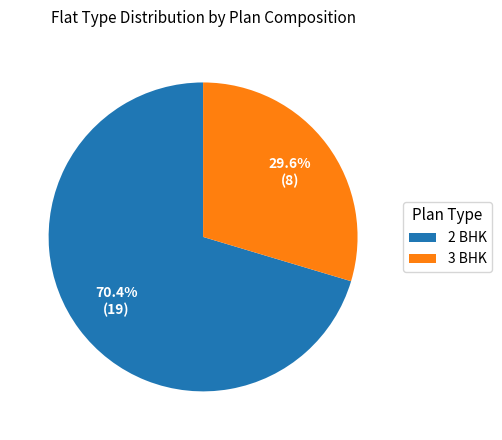

Is there any slice that represents more than half of the pie?

Yes